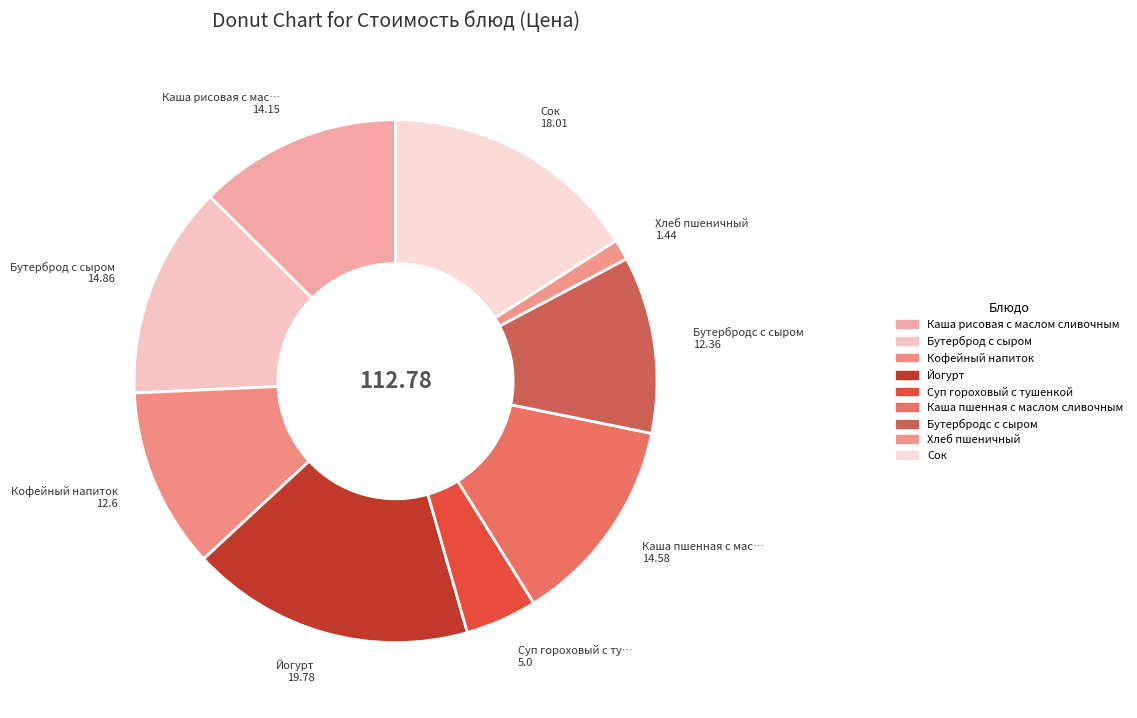

How many segments does this pie chart have?

9